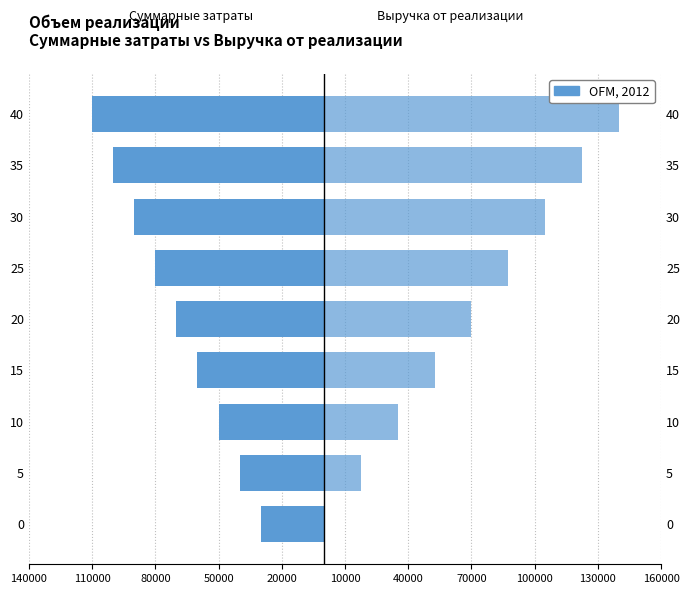

What is the value of the Суммарные затраты bar at the 6th from the left?

-80000